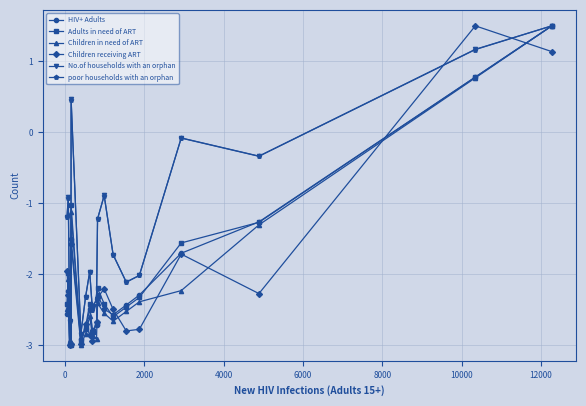

How many negative values does the poor households with an orphan series have?

17